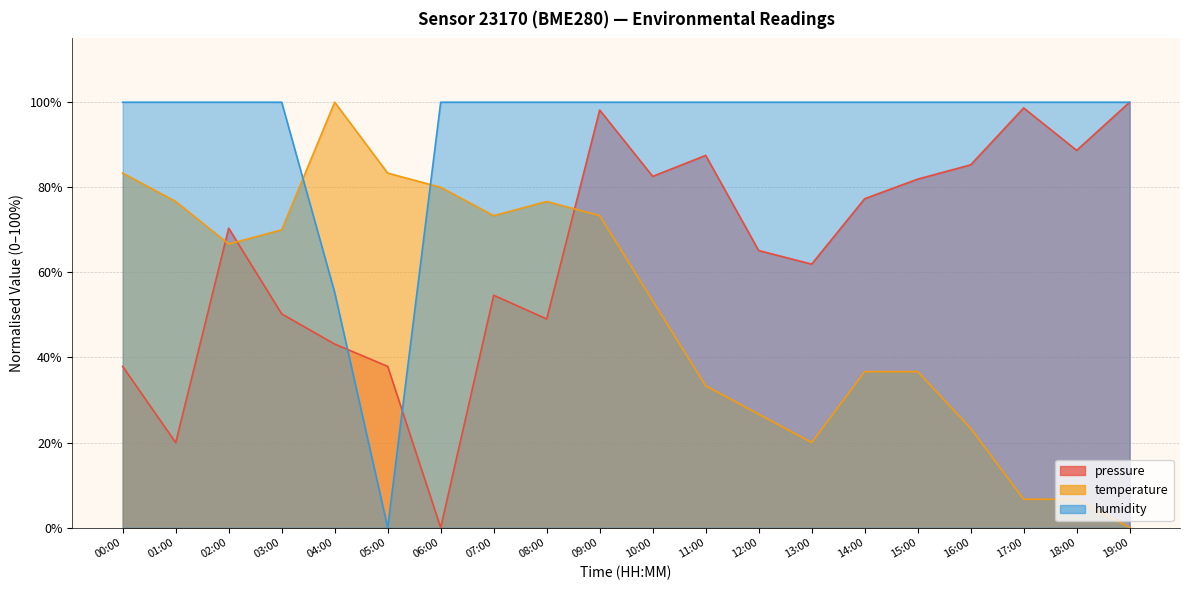

Between which two adjacent categories do pressure and humidity first intersect?

04:00 and 05:00